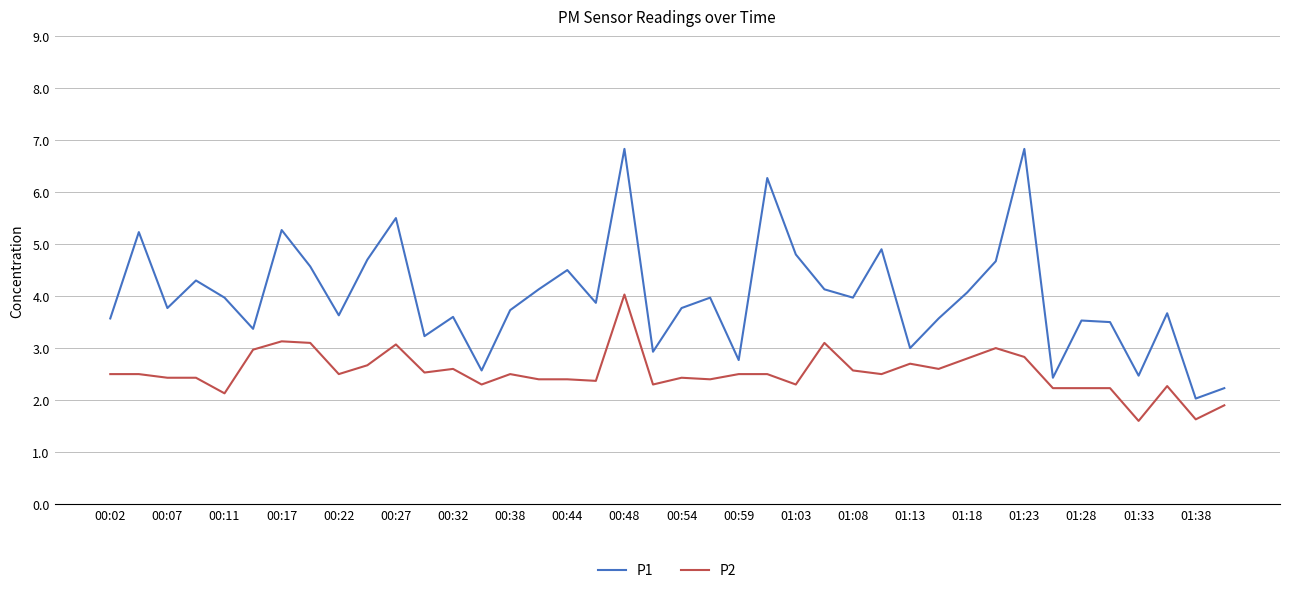

Which series has the largest total across all categories?

P1